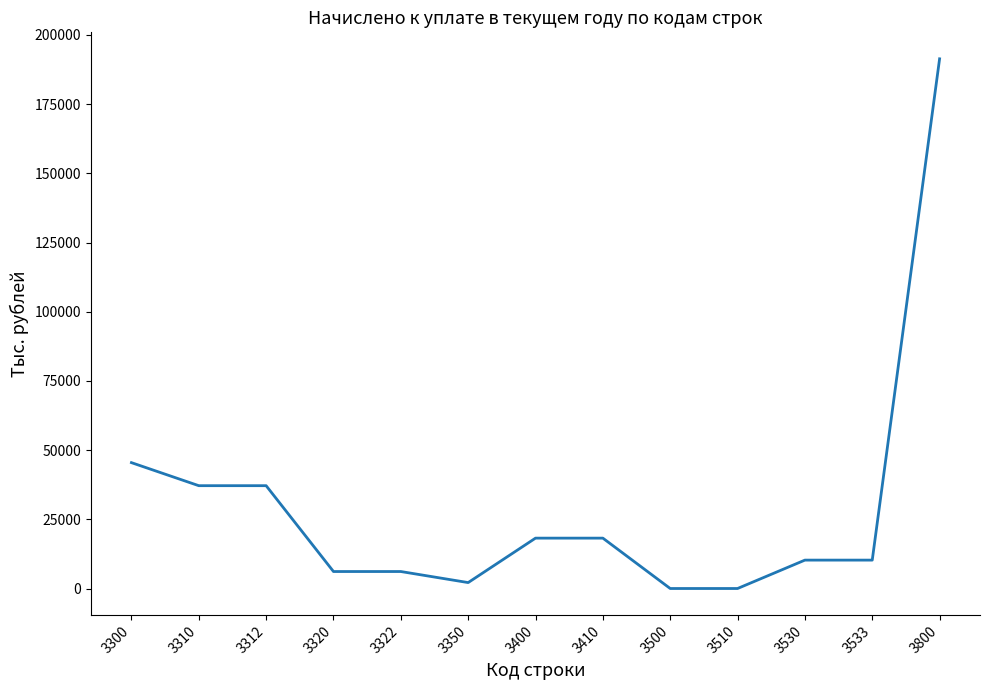

What is the greatest value displayed?

191345